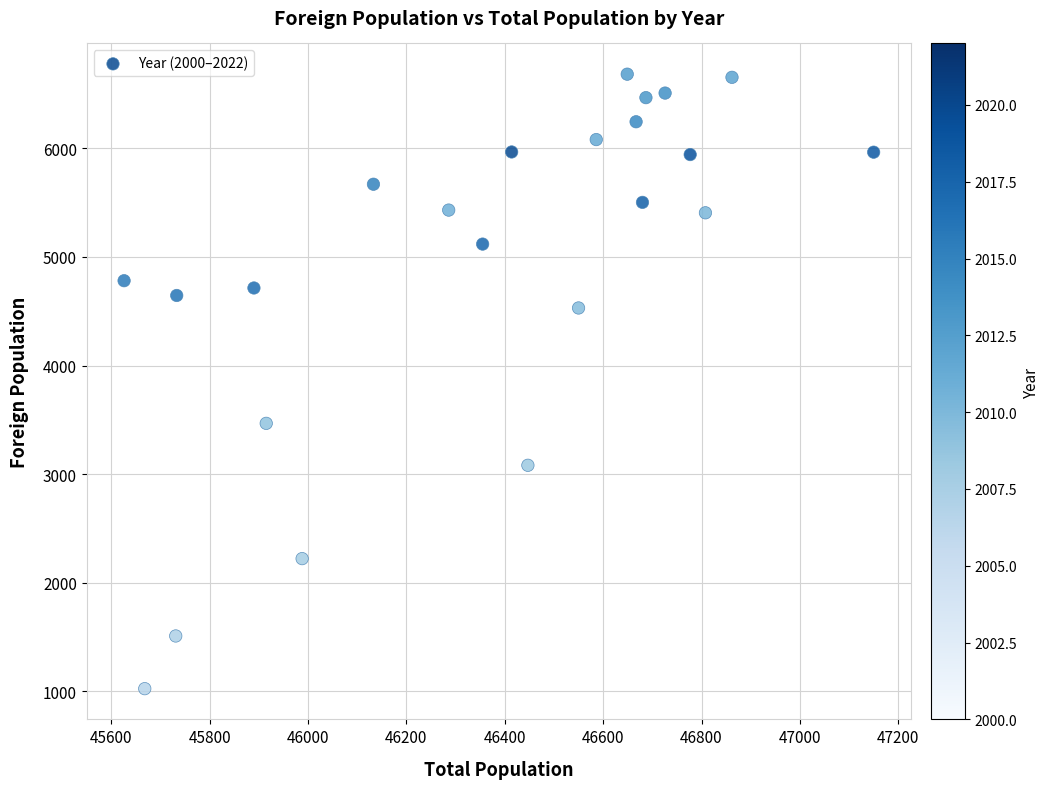

What is the range of X values (max minus min)?

1524